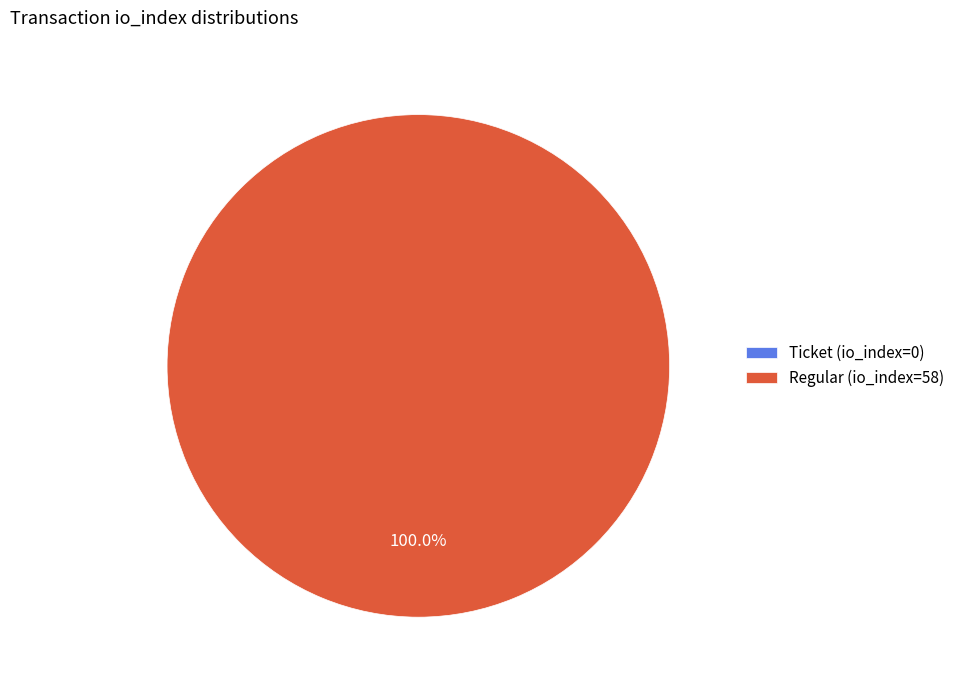

To the nearest percent, what is the combined percentage of Ticket (io_index=0) and Regular (io_index=58)?

100%